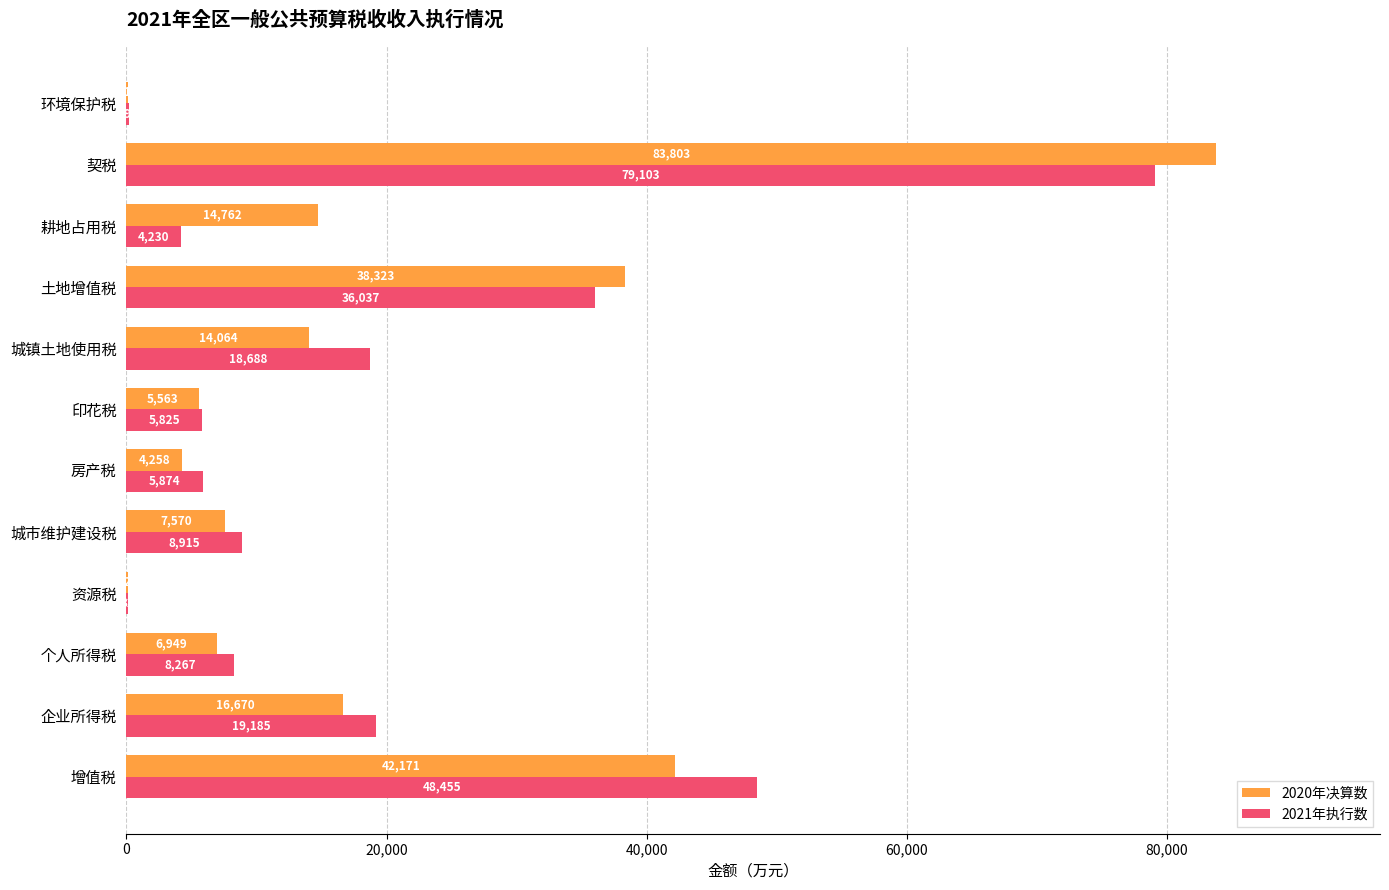

Where is 2020年决算数 nearest to the value 41959?

增值税